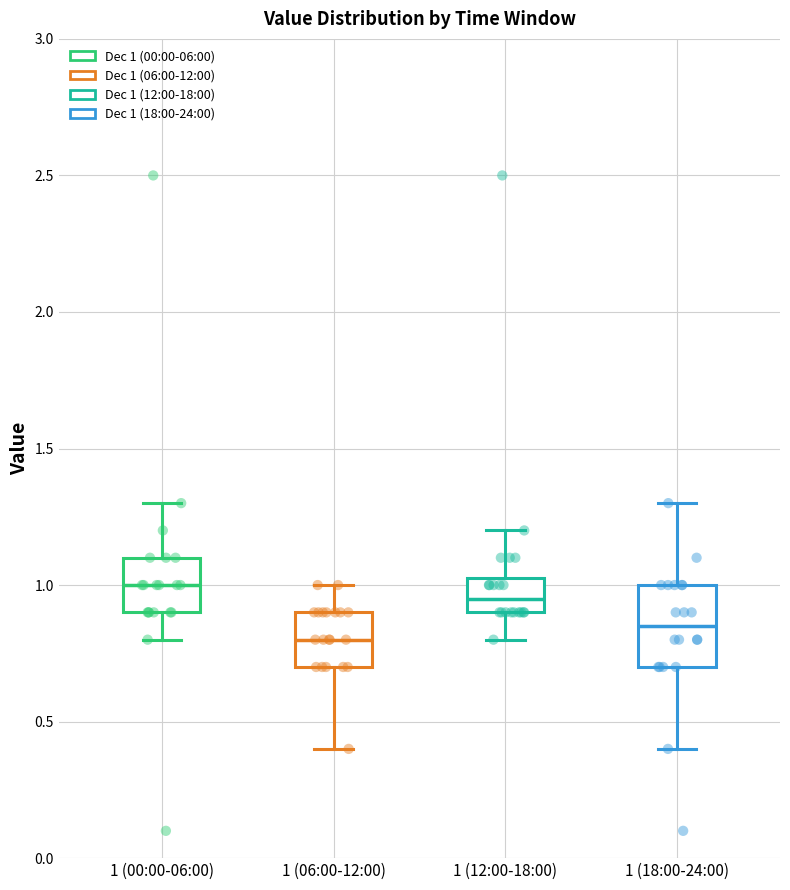

Which box has the lowest median line?

1 (06:00-12:00)